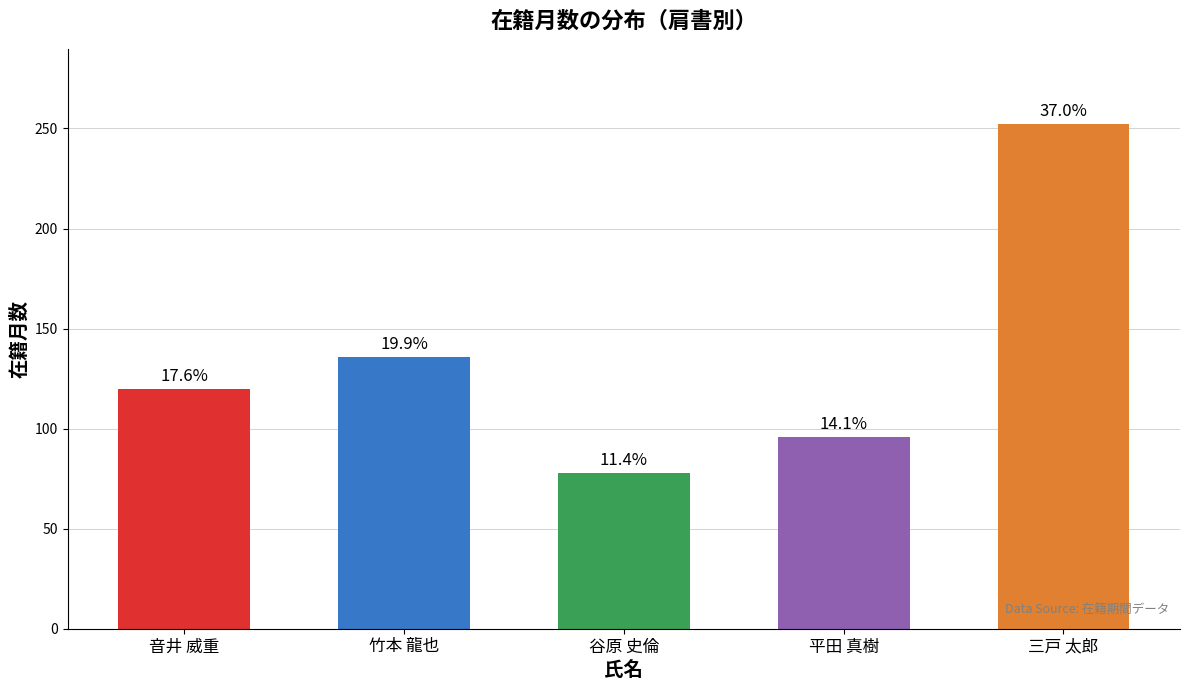

How many categories are shown in the chart?

5